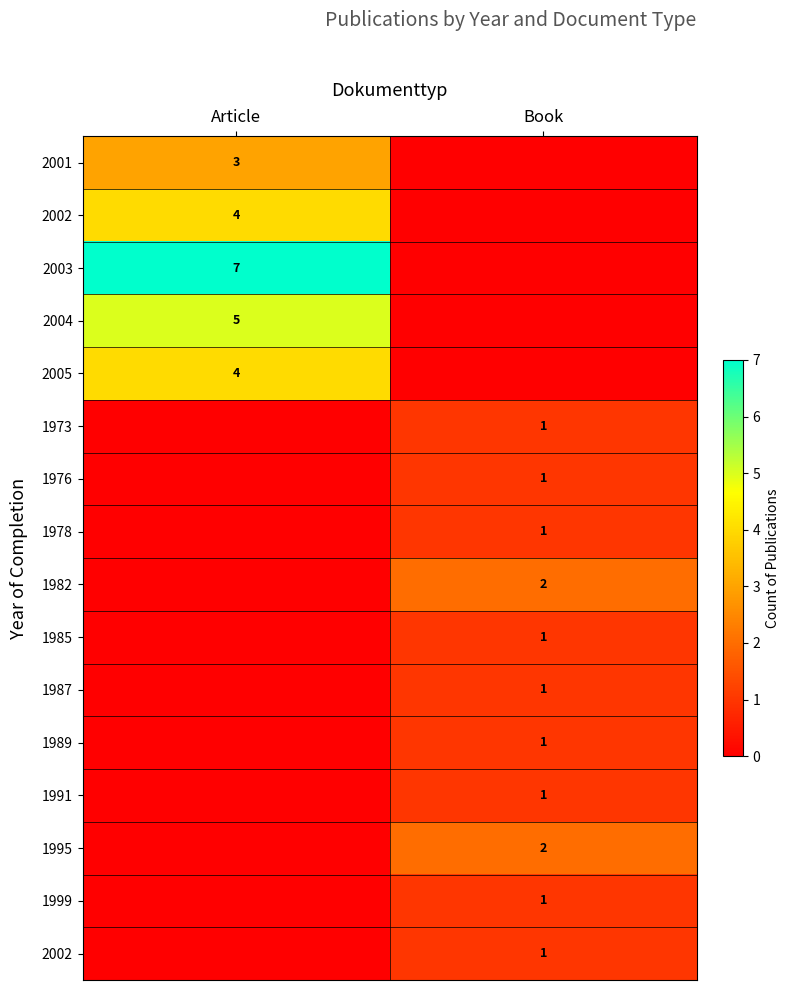

Which label corresponds to the smallest value in the chart?

Book